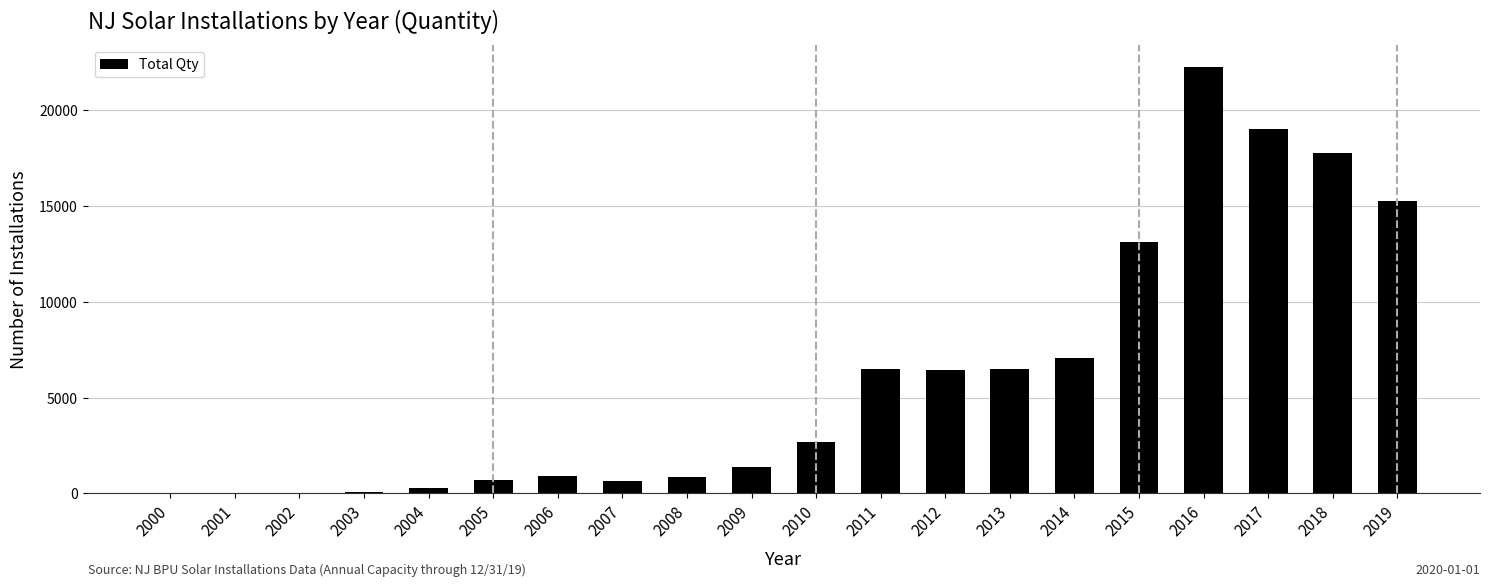

The value at 2012 is 8652. True or false?

False